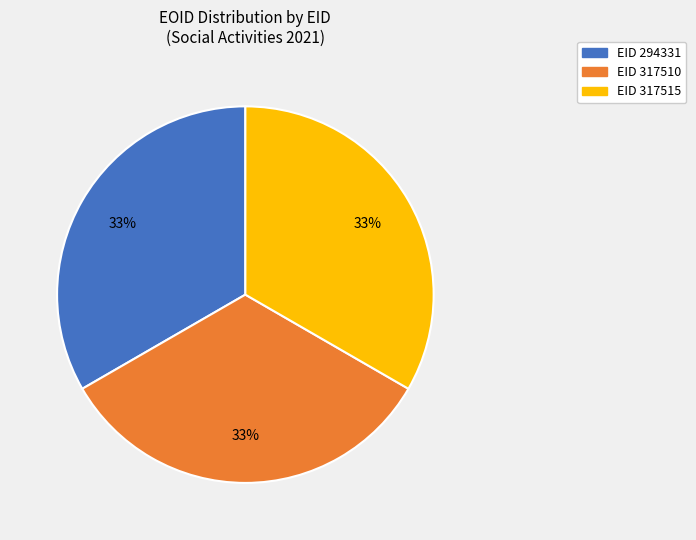

To the nearest percent, what is the average slice percentage?

33%